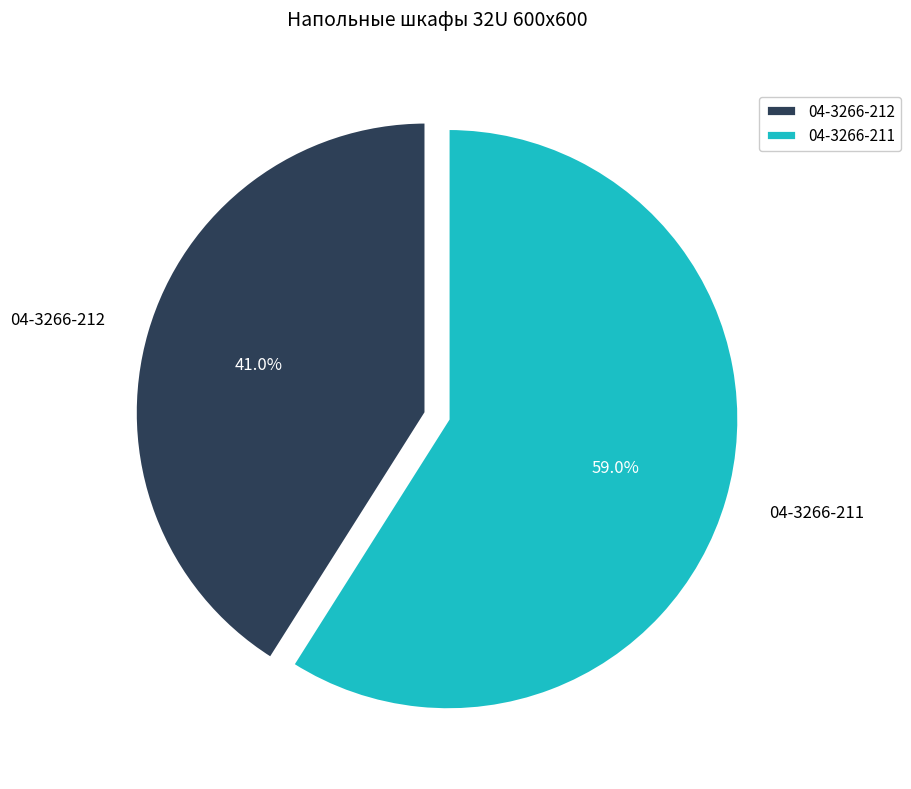

To the nearest percent, what is the average slice percentage?

50%